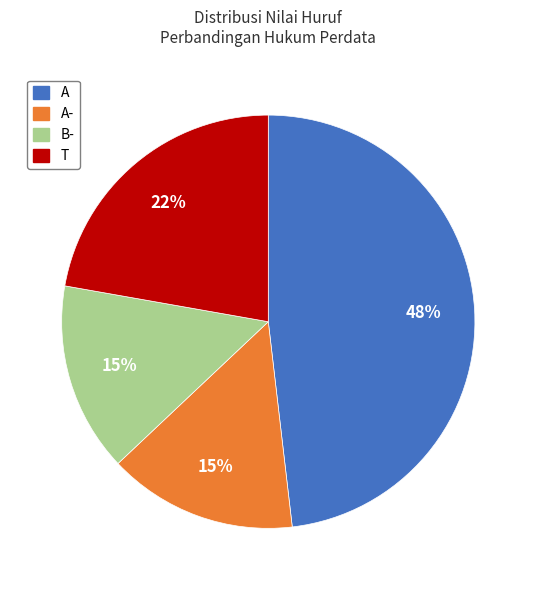

Is it true that T is 10% of the pie?

False